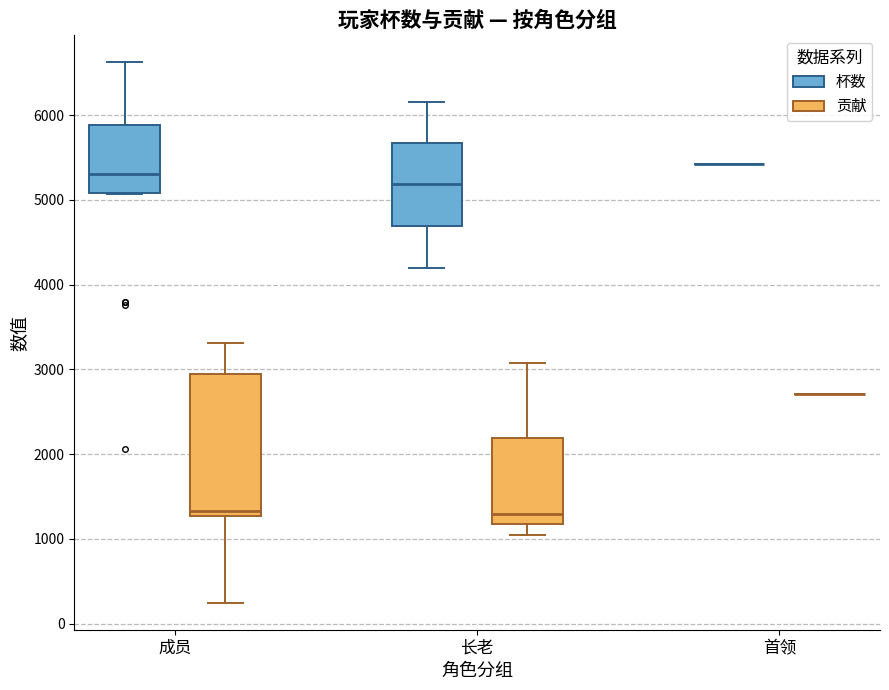

Where does the upper whisker of the box for 长老 (贡献) end on the y-axis? The values are not printed on the chart, so give them approximately, as read against the axis.

3100